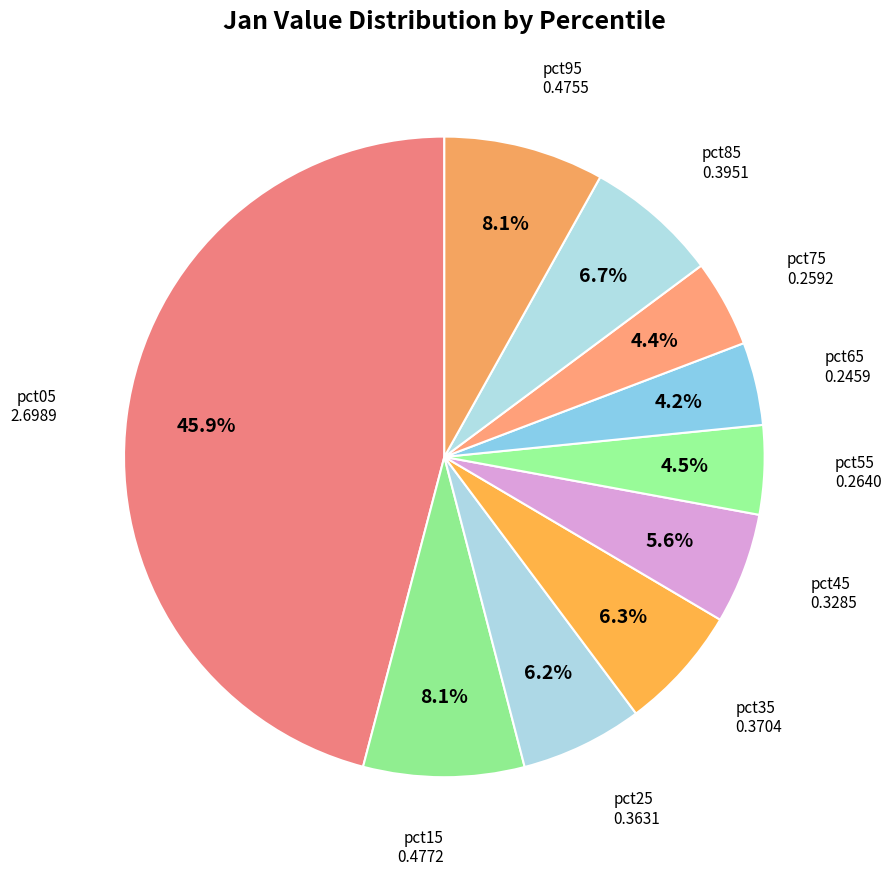

What is the total percentage of pct85 and pct25?

12.9%